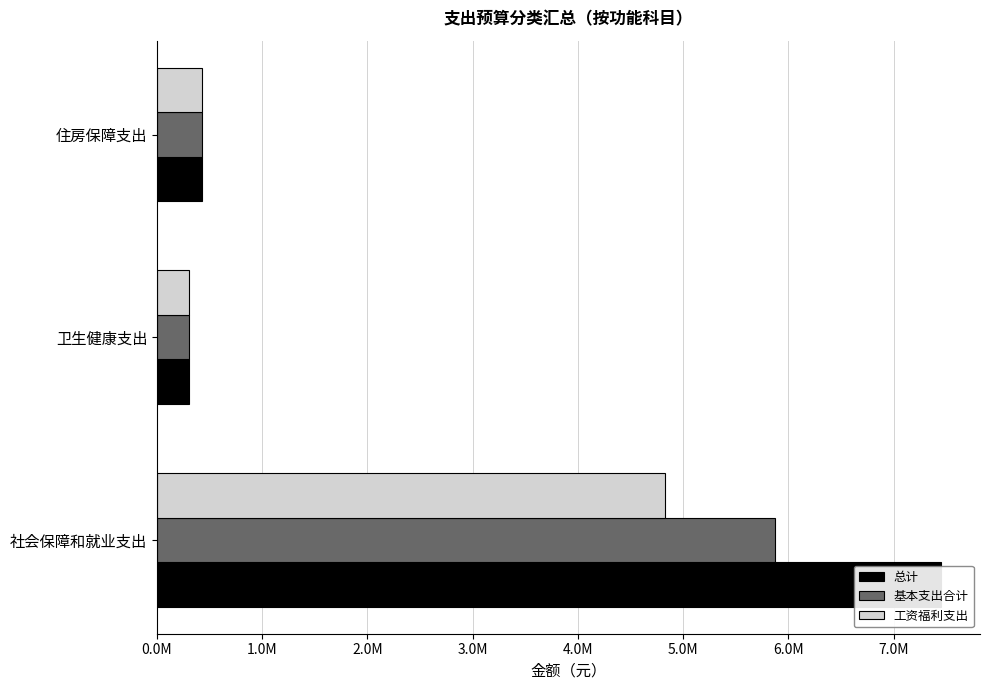

Rank the series by their maximum value, from highest to lowest.

总计, 基本支出合计, 工资福利支出